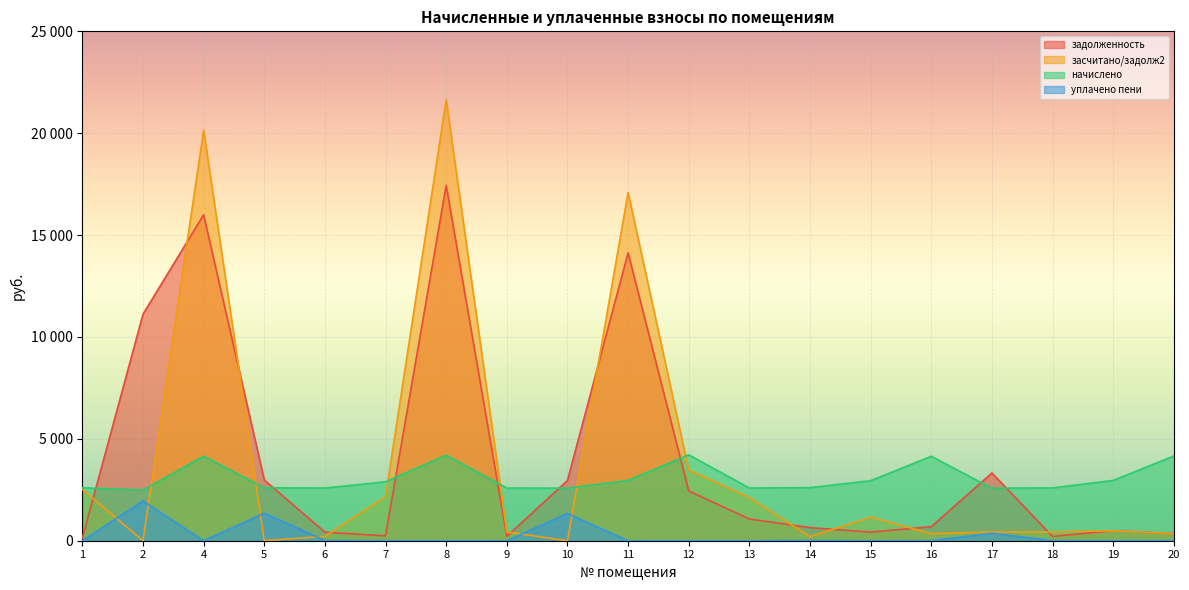

What is the difference between the highest and lowest values at 19?

2957.8